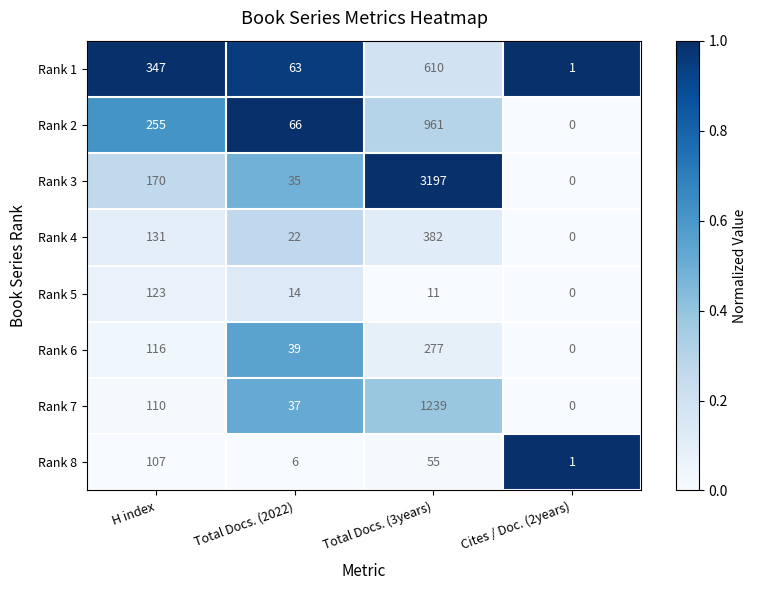

Count the number of data series in this chart.

8